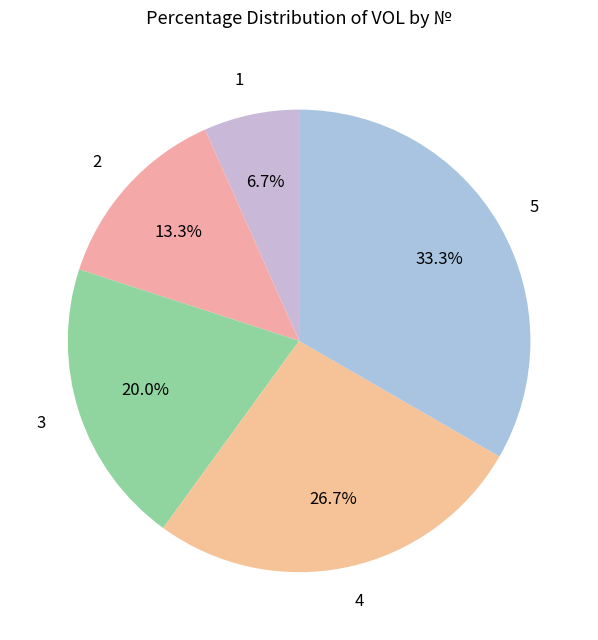

Count the number of slices in the pie.

5